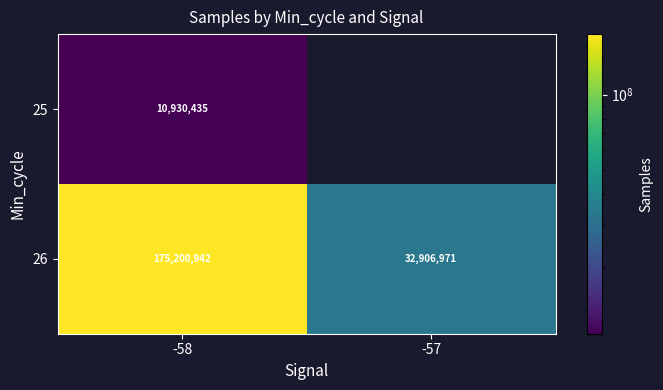

Which has a higher value, -58 or -57?

-58